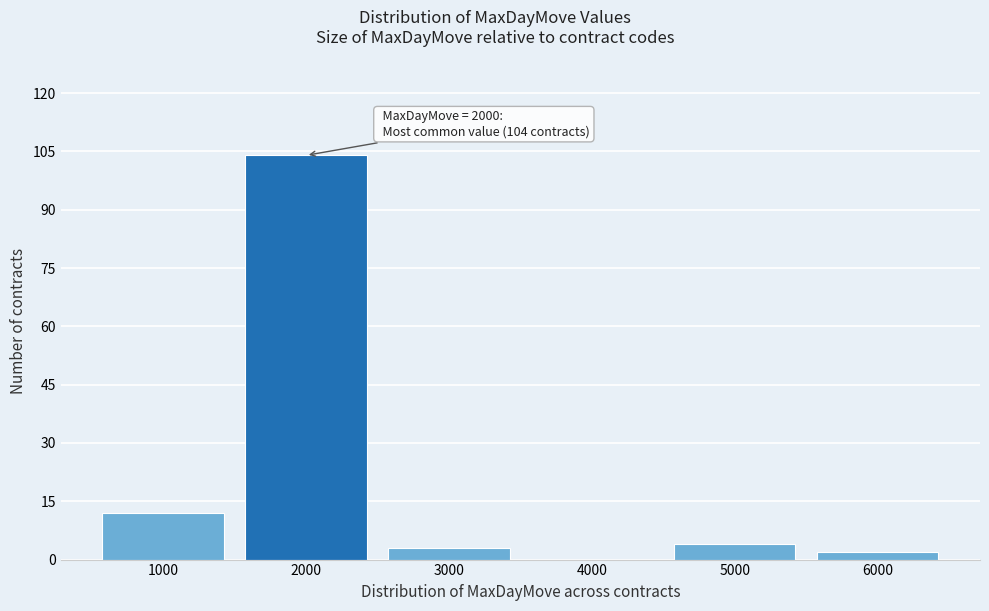

Reading right to left, what are all the values shown in this chart?

6000=2	5000=4	4000=0	3000=3	2000=104	1000=12